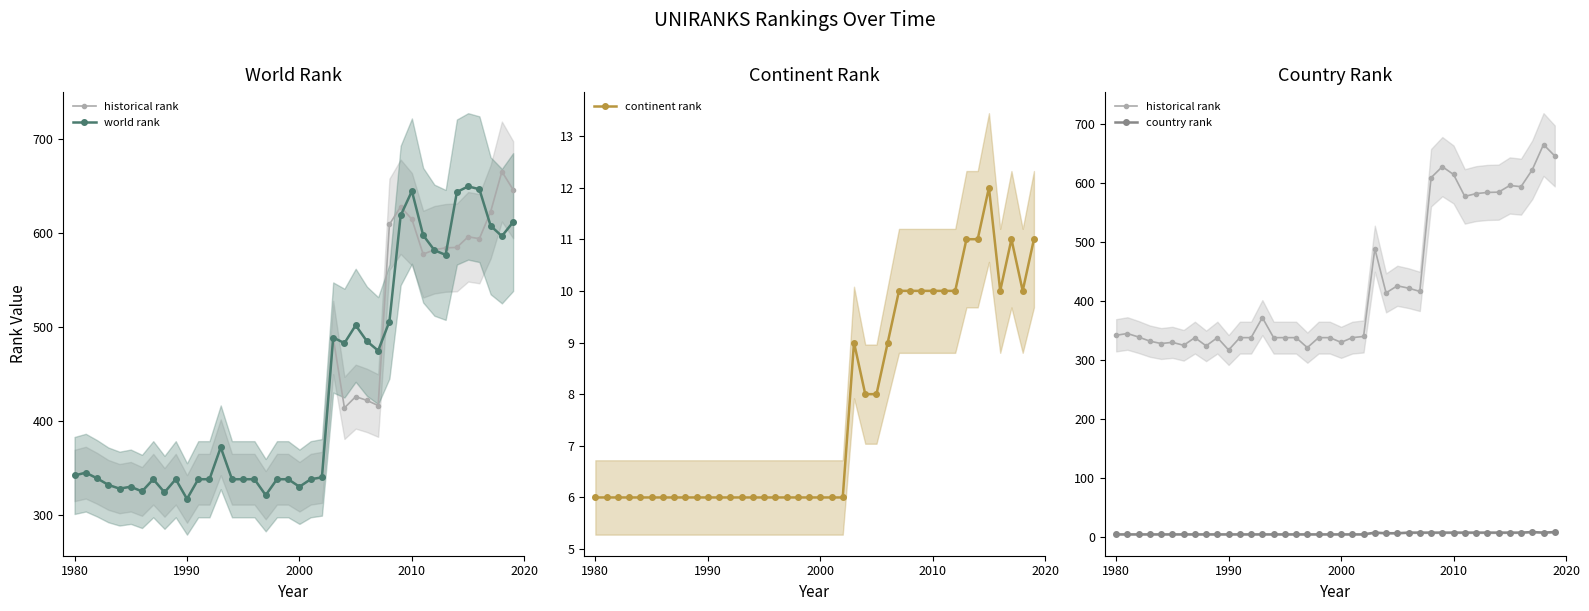

Count the country rank values in the range 4 to 7.

38